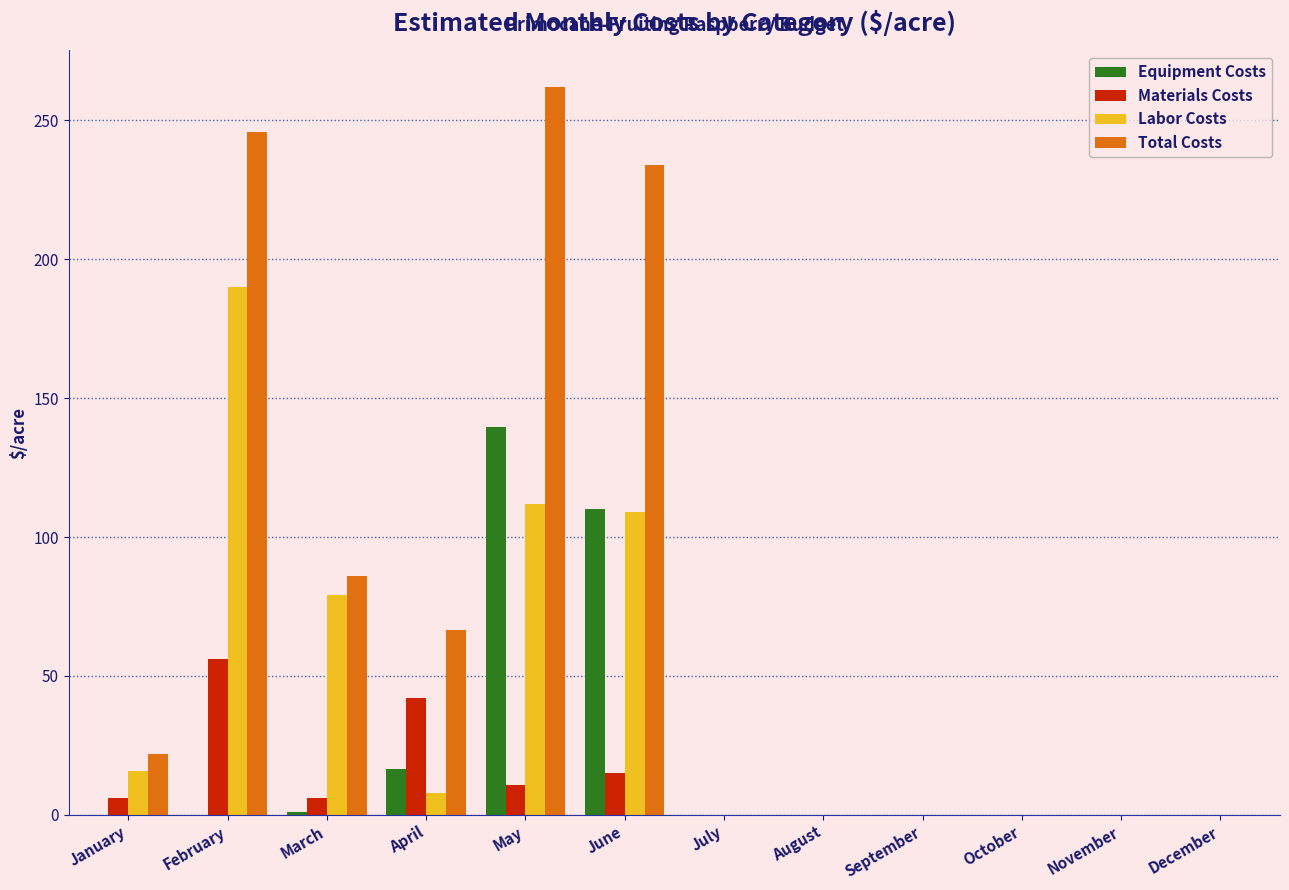

Which category has the highest value across all series?

May